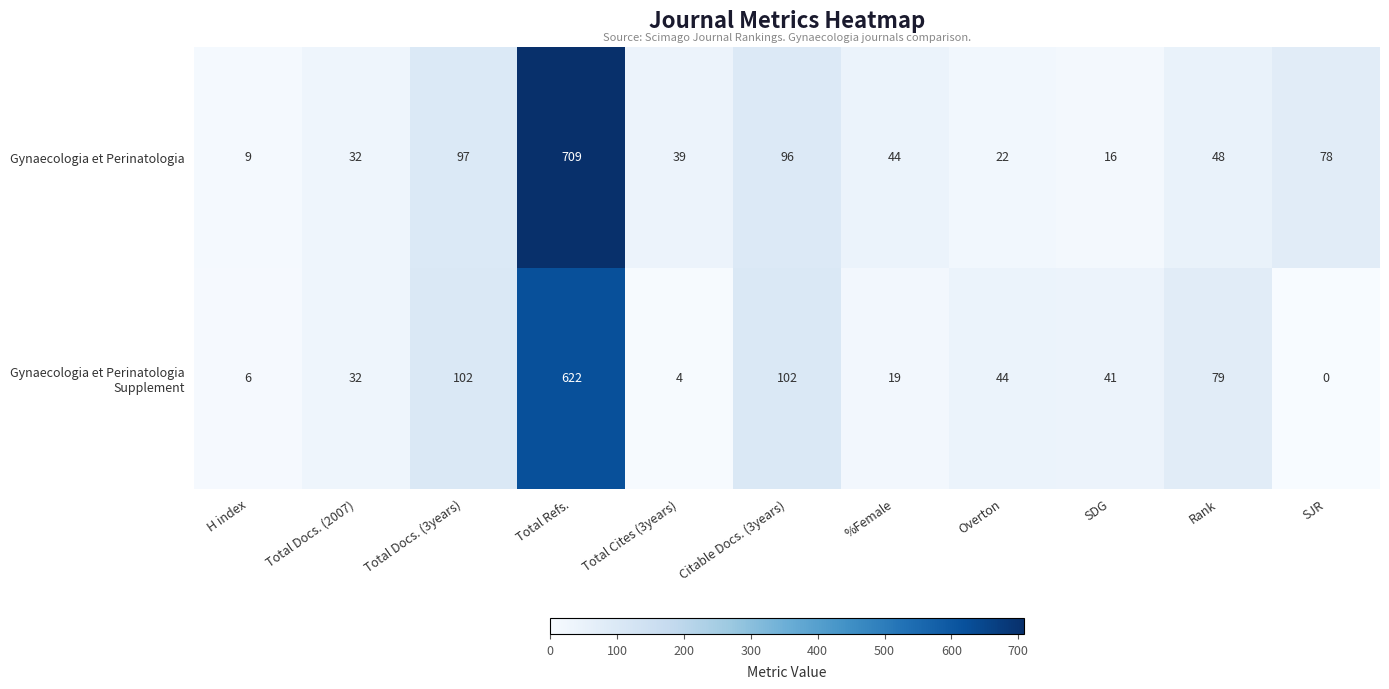

Which series has the largest range (max minus min)?

Gynaecologia et Perinatologia